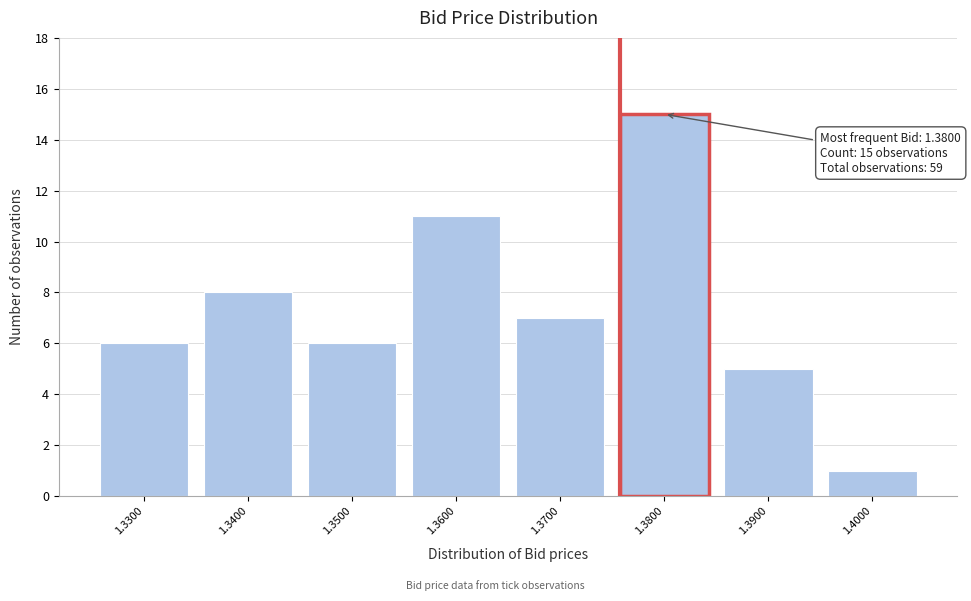

Which range on the x-axis has the tallest bar?

1.375 to 1.385